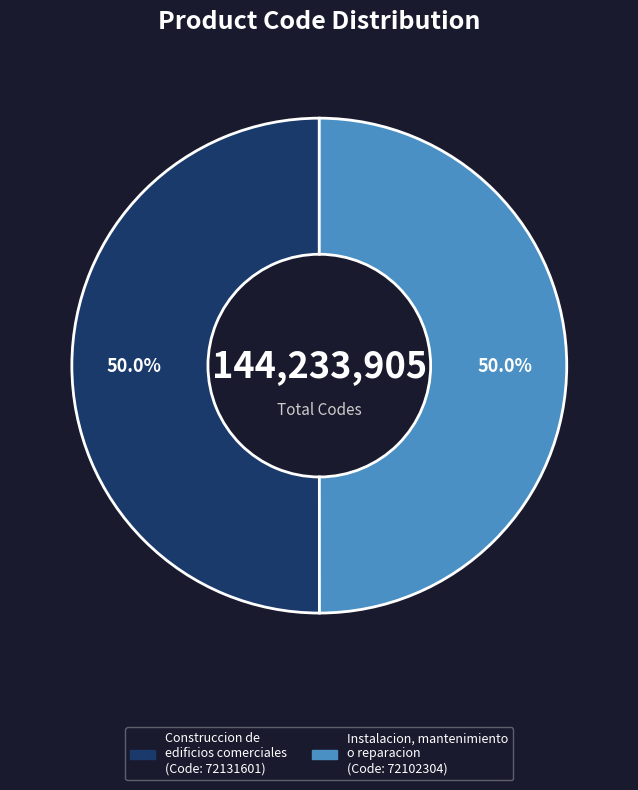

What is the ratio of the value at Construccion de edificios comerciales to the value at Instalacion, mantenimiento o reparacion?

1.0